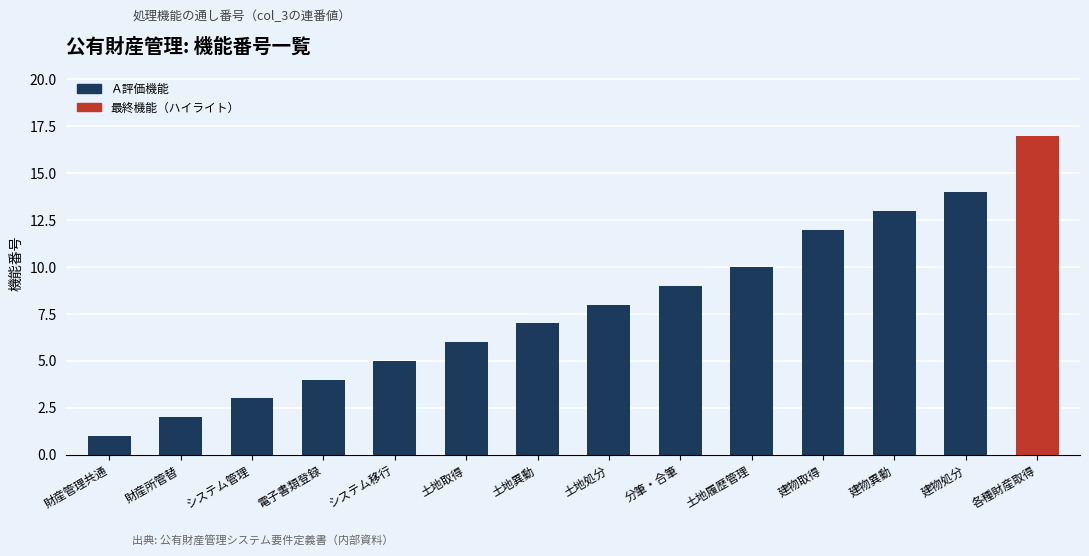

How many series are shown in this chart?

1